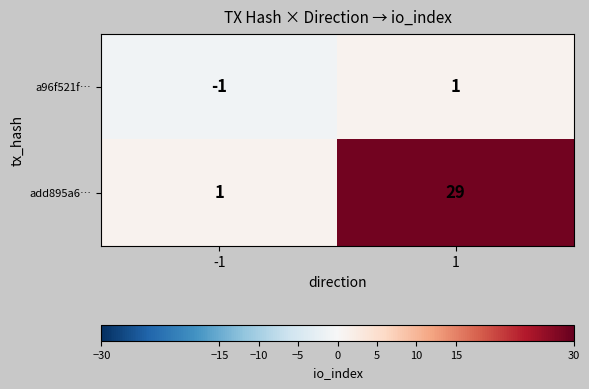

Which category has the highest value across all series?

1